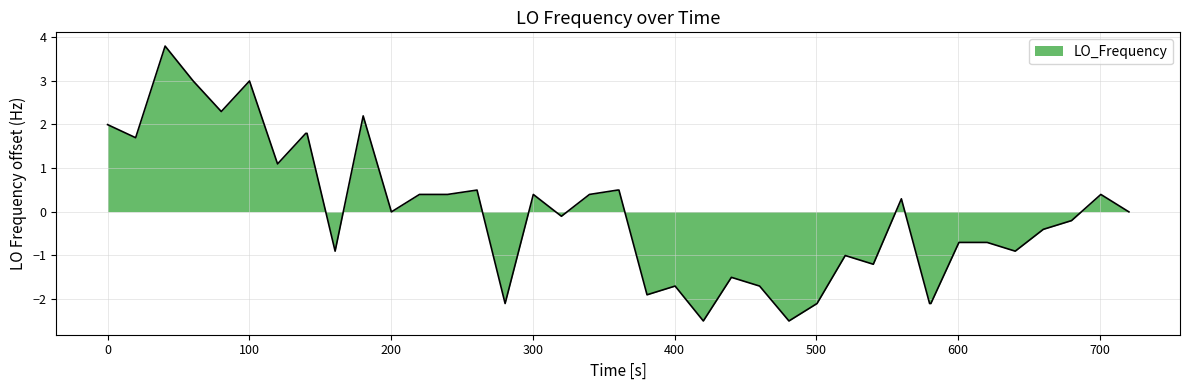

What is the smallest value displayed?

-2.5